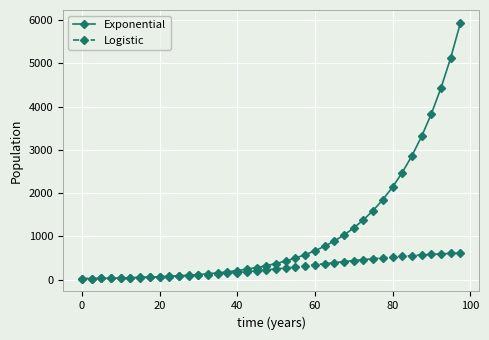

What are all the series names shown in the legend?

Exponential, Logistic